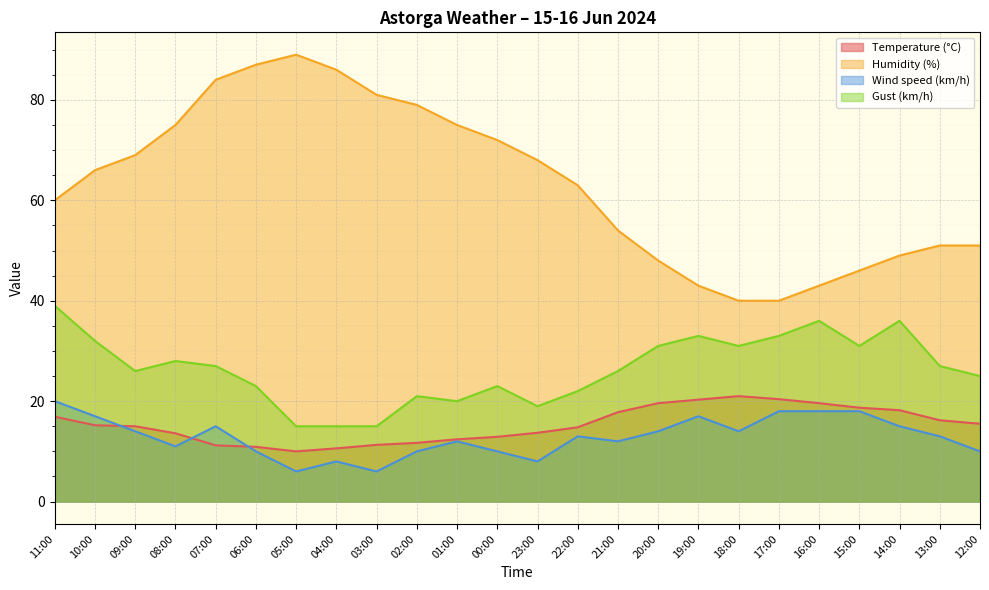

The Humidity (%) series shows 96.6 at 21:00. True or false?

False